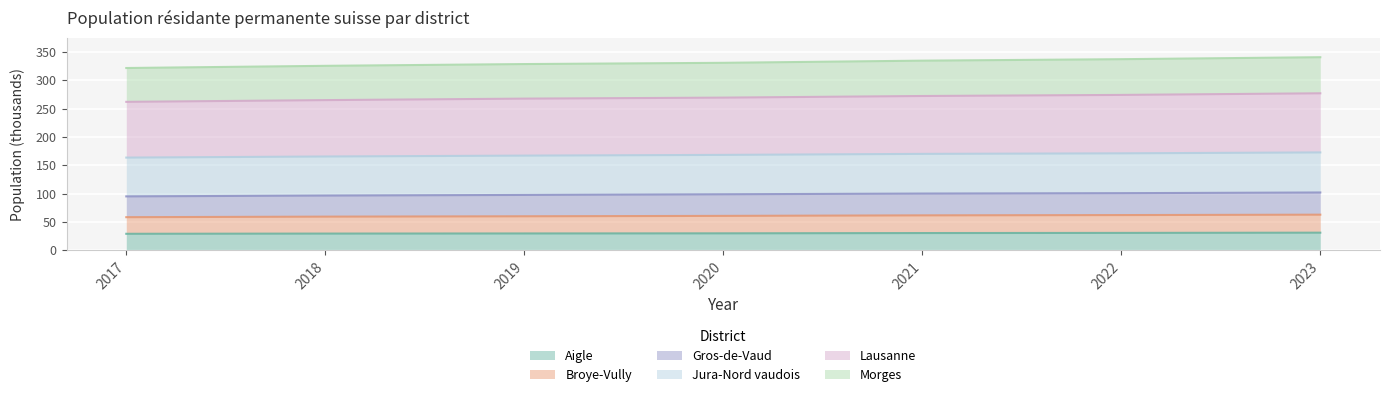

What is the difference between the maximum and second lowest values in the Gros-de-Vaud series?

7.2